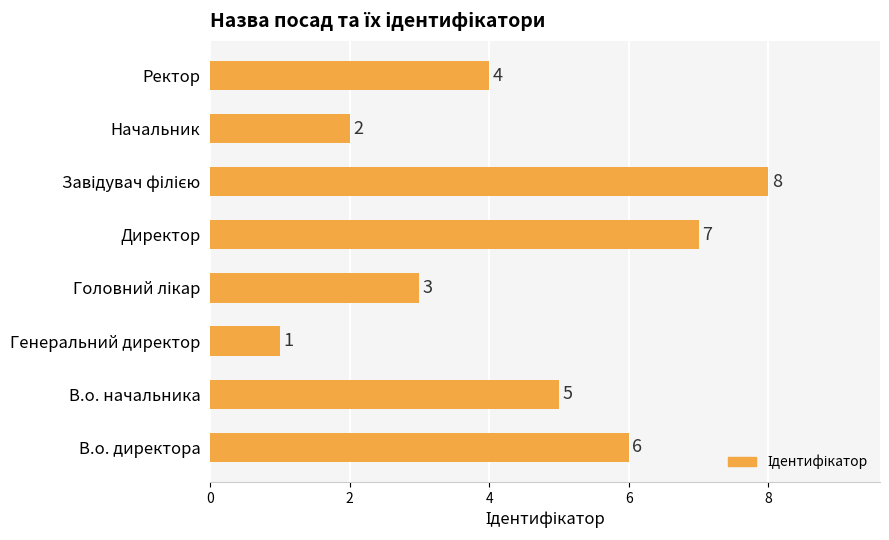

Count the values in the range 3 to 7.

5